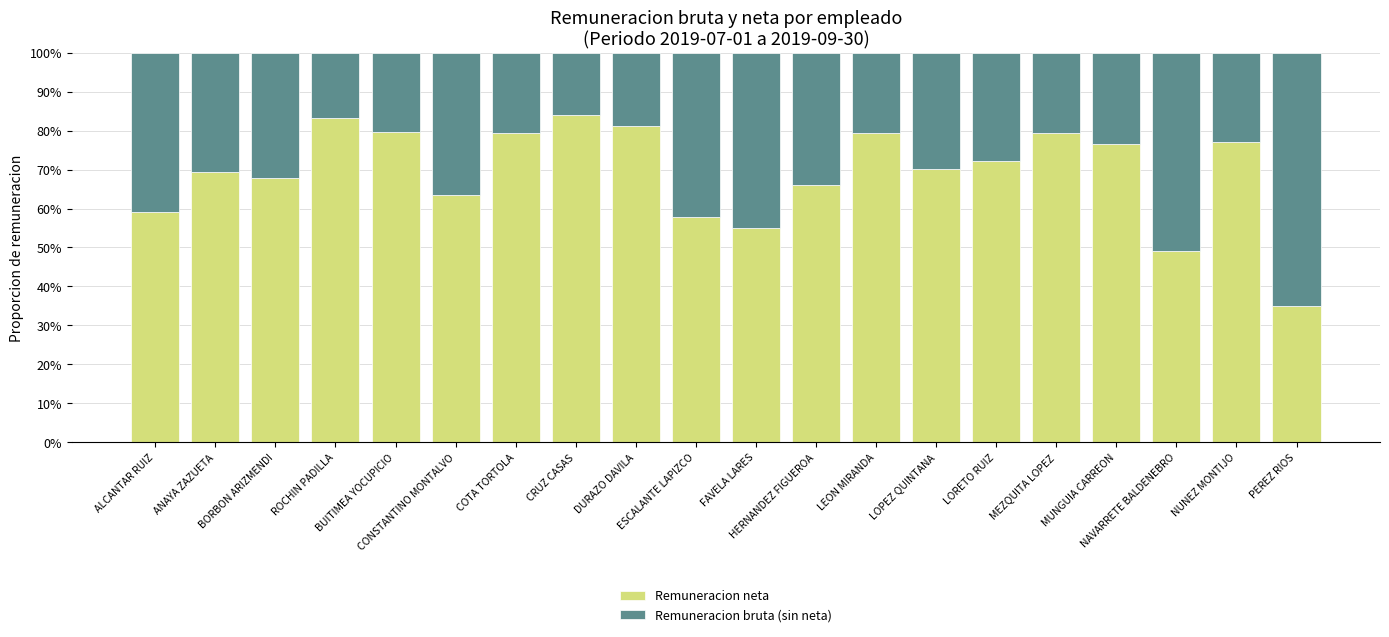

How many bars are there in total?

20